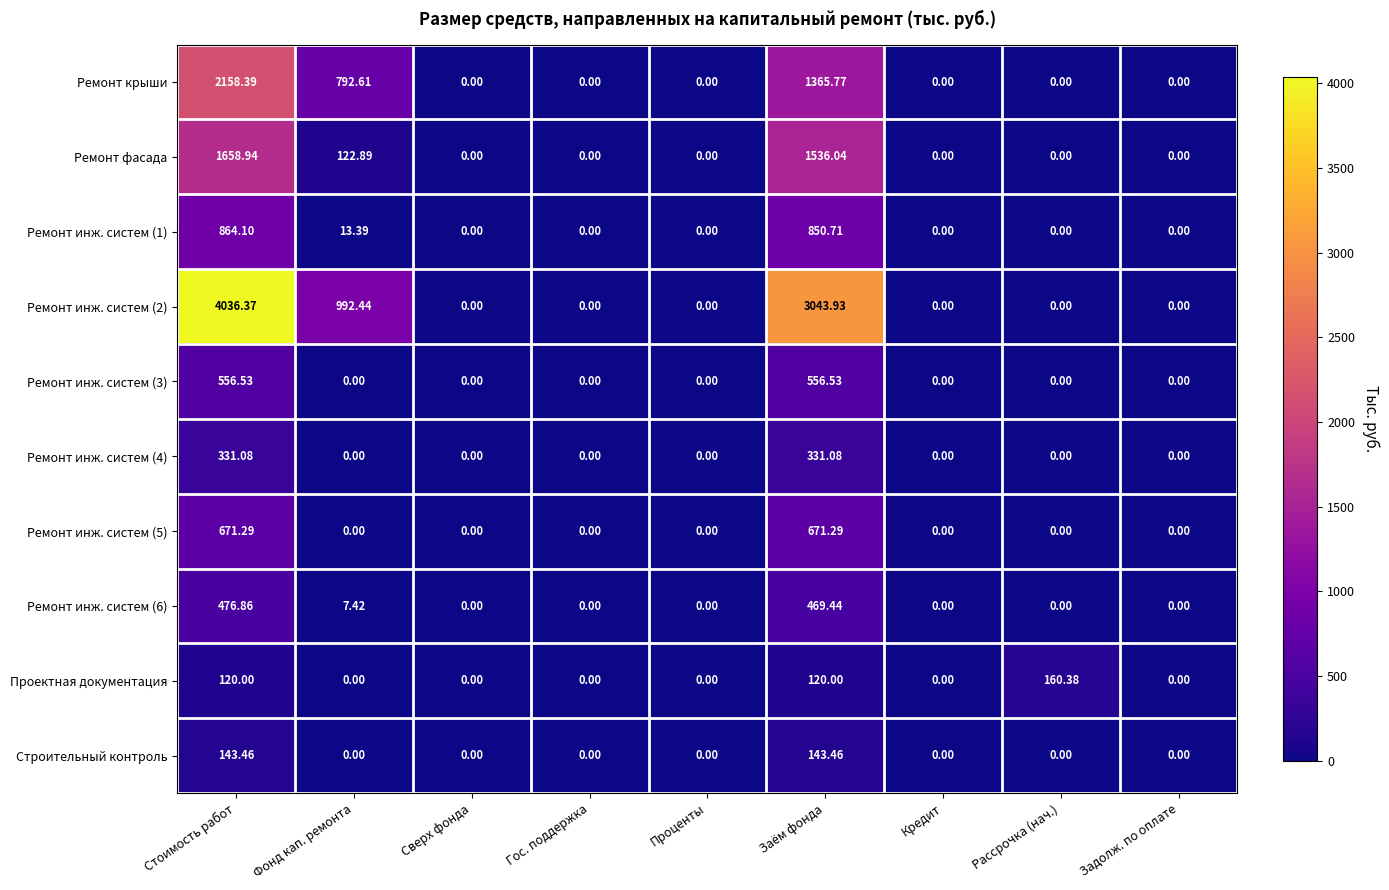

At which category does the chart reach its peak across all series?

Стоимость работ